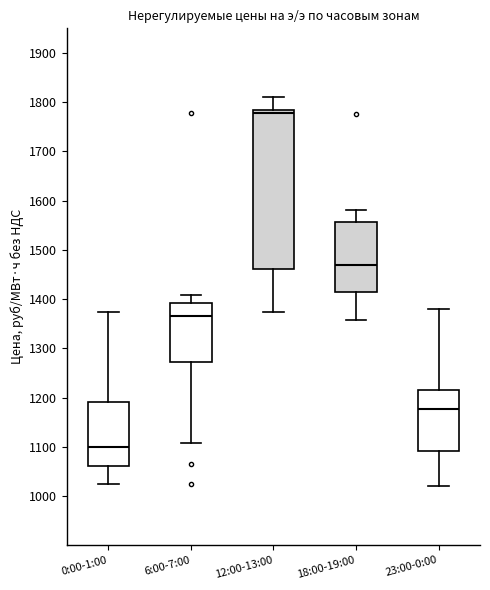

Which box's median line is the highest?

12:00-13:00